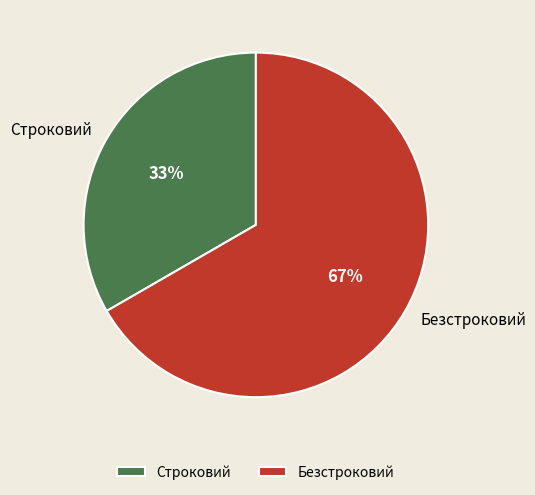

Rank the categories by value from highest to lowest.

Безстроковий, Строковий